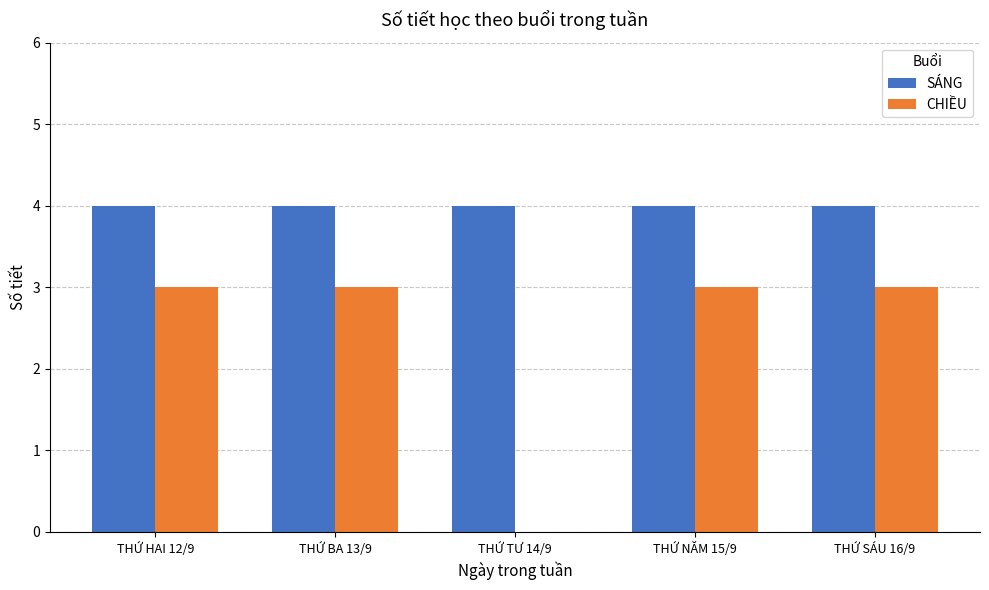

Is it true that SÁNG equals 1 at THỨ TƯ 14/9?

False